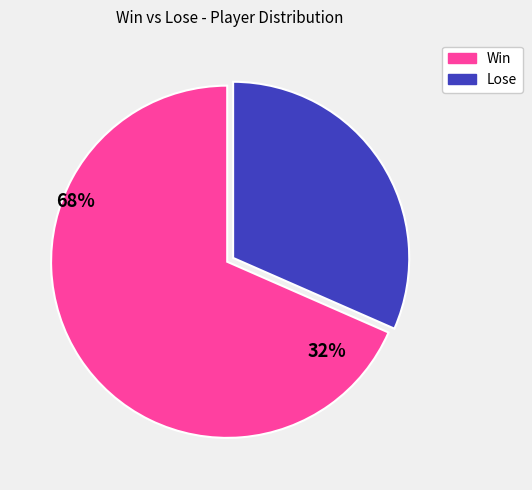

Is there a majority slice in this chart?

Yes